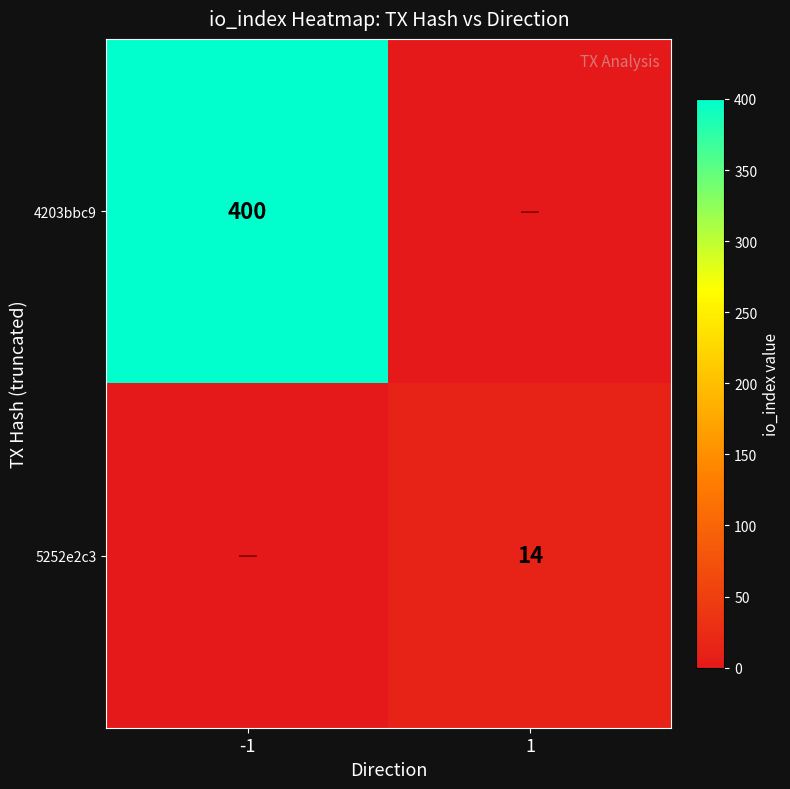

Which category has the highest value across all series?

-1